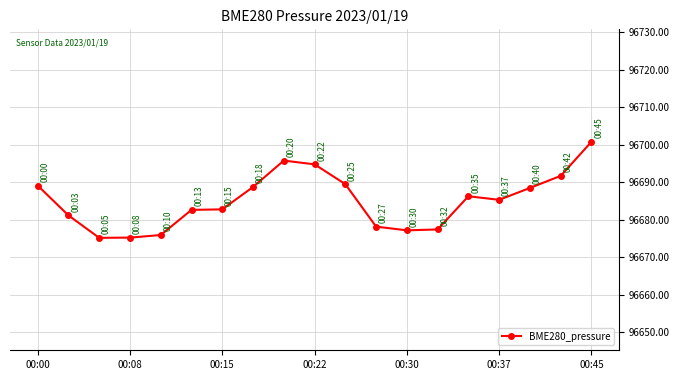

What is the value of the 8th point from the left?

96688.7